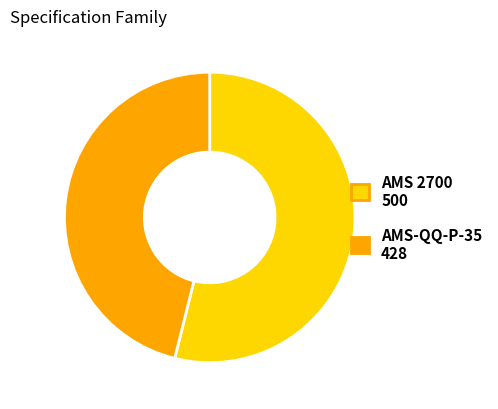

Do AMS 2700 and AMS-QQ-P-35 together represent more than half of the pie?

Yes